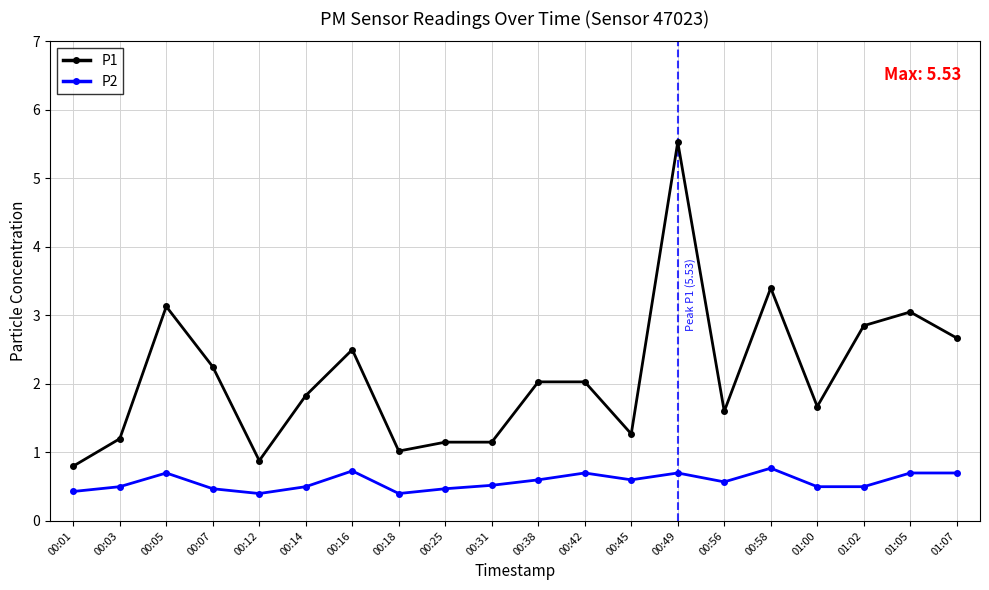

What is the label of the 10th point from the left?

00:31